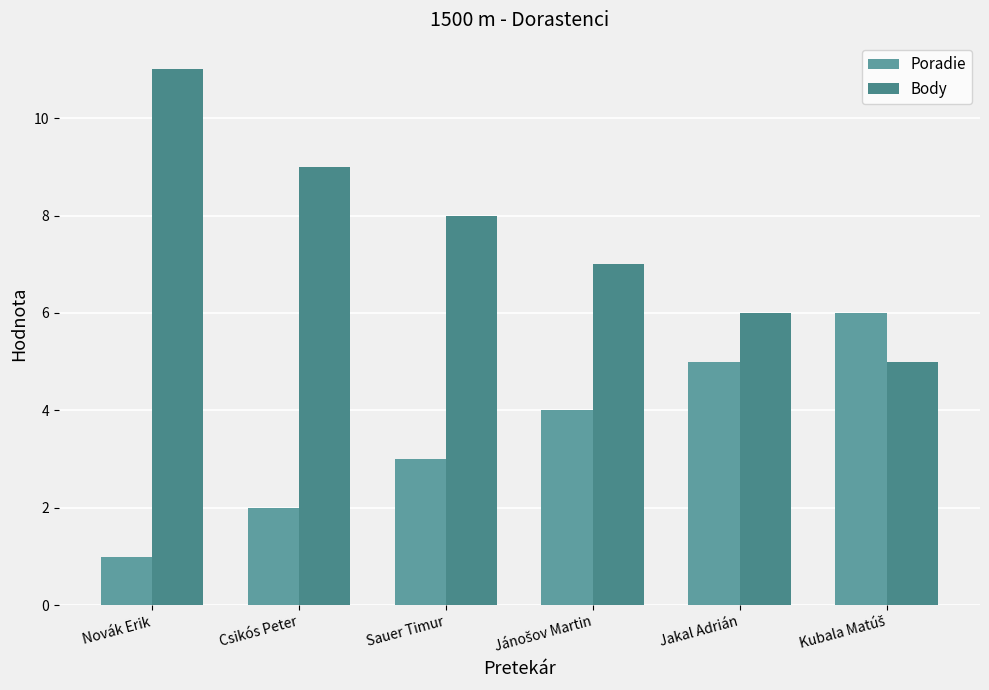

What is the spread (max minus min) of values at Sauer Timur?

5